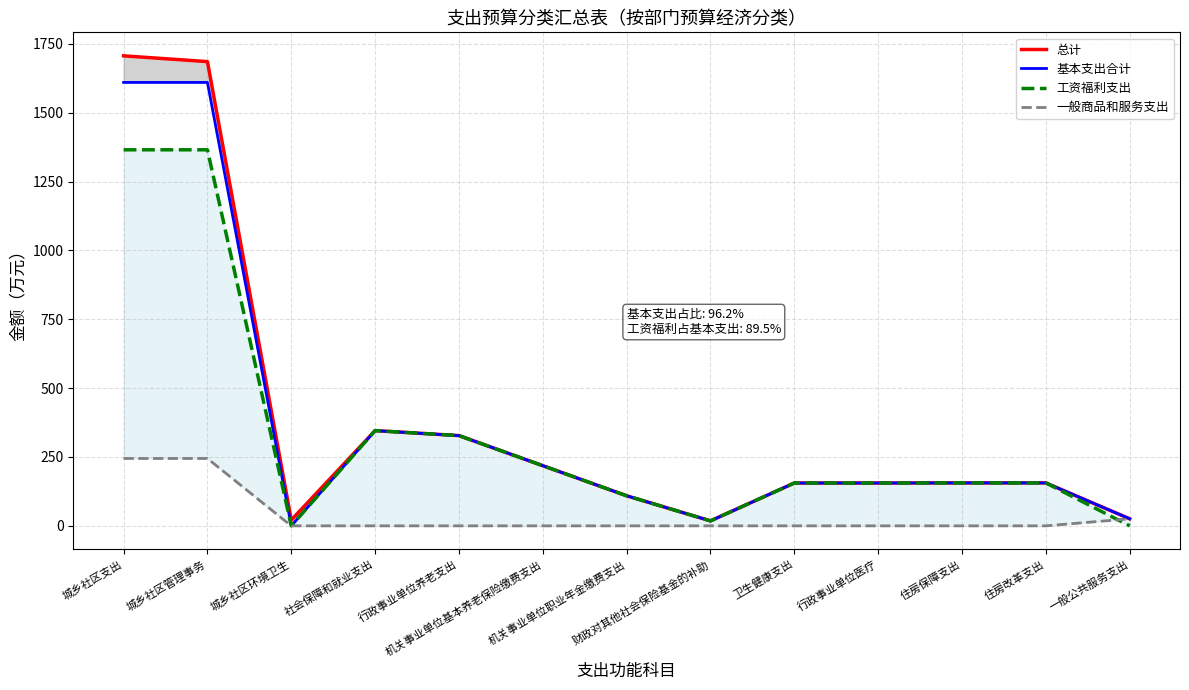

Which has a higher value, 住房保障支出 or 机关事业单位职业年金缴费支出?

住房保障支出